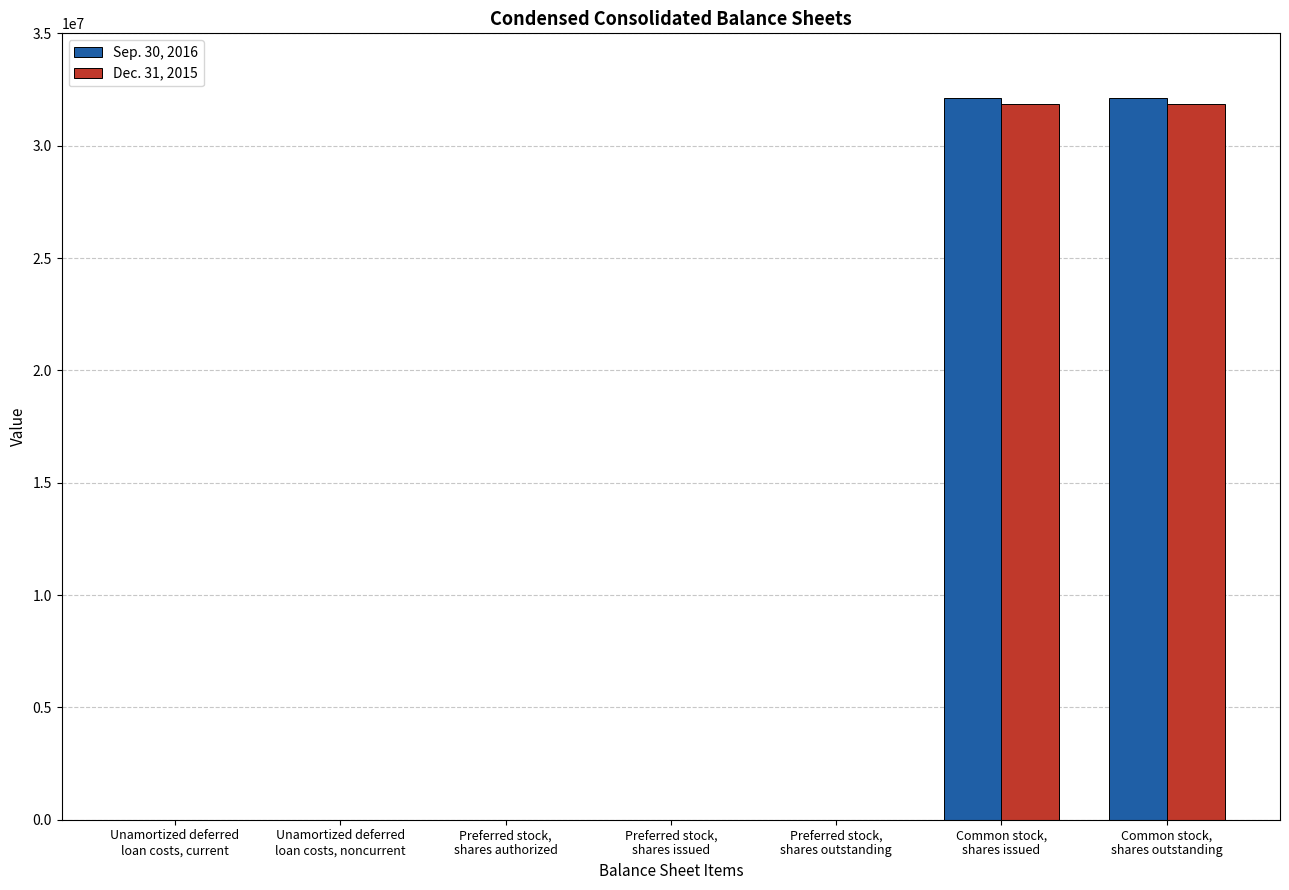

Is the value of Dec. 31, 2015 at Unamortized deferred
loan costs, noncurrent greater than the value of Sep. 30, 2016 at Common stock,
shares outstanding?

No